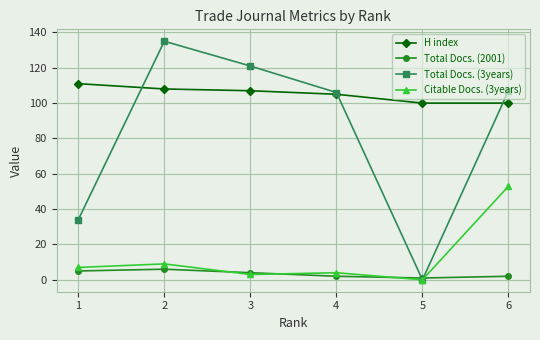

Is the value of Total Docs. (3years) at 6 greater than the value of H index at 1?

No